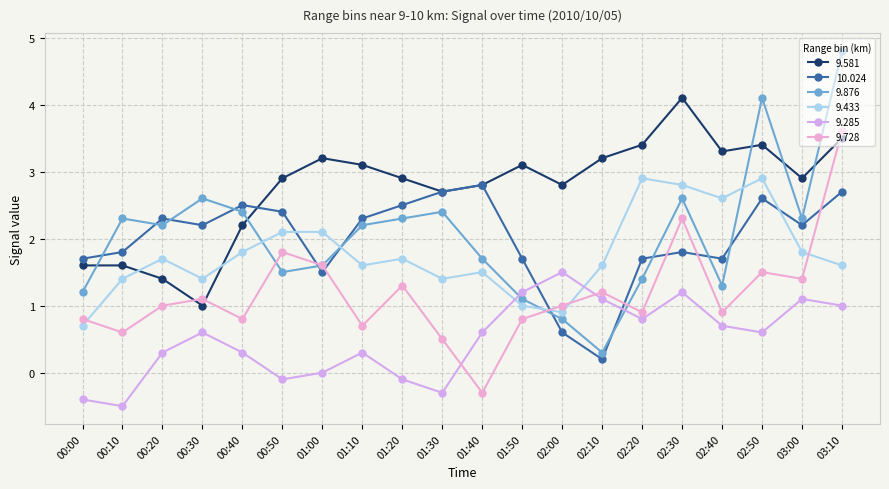

What is the spread (max minus min) of values at 00:00?

2.1